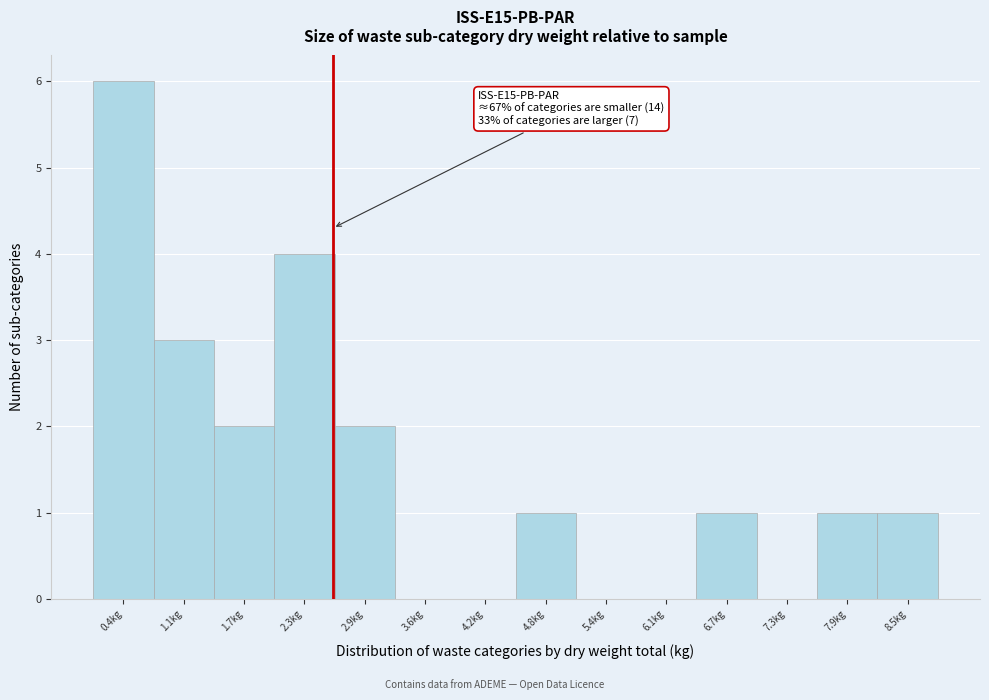

Which range on the x-axis has the tallest bar?

0.1 to 0.8